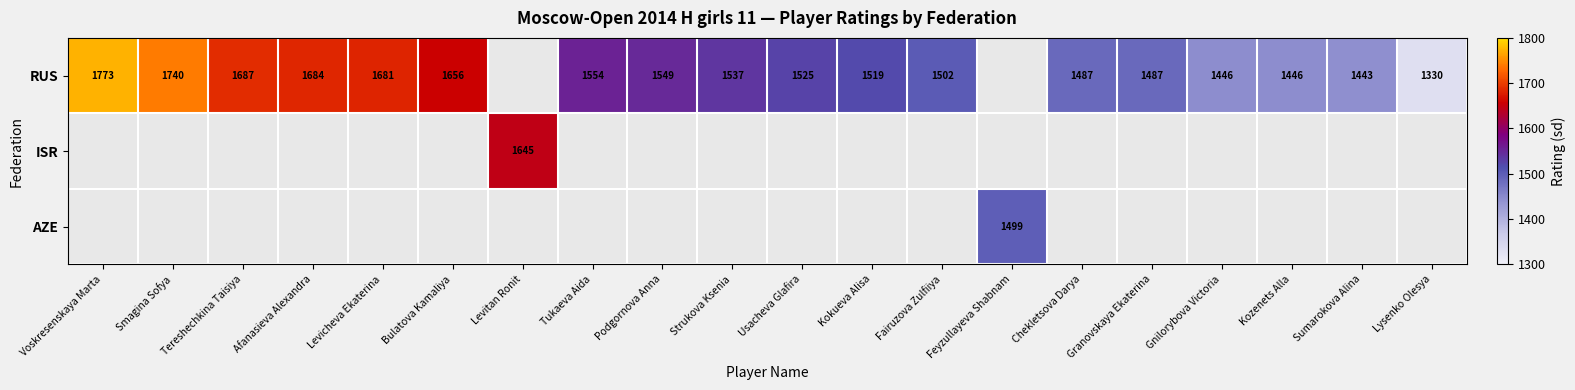

What is the sum of the RUS values at Kozenets Alla and Bulatova Kamaliya?

3102